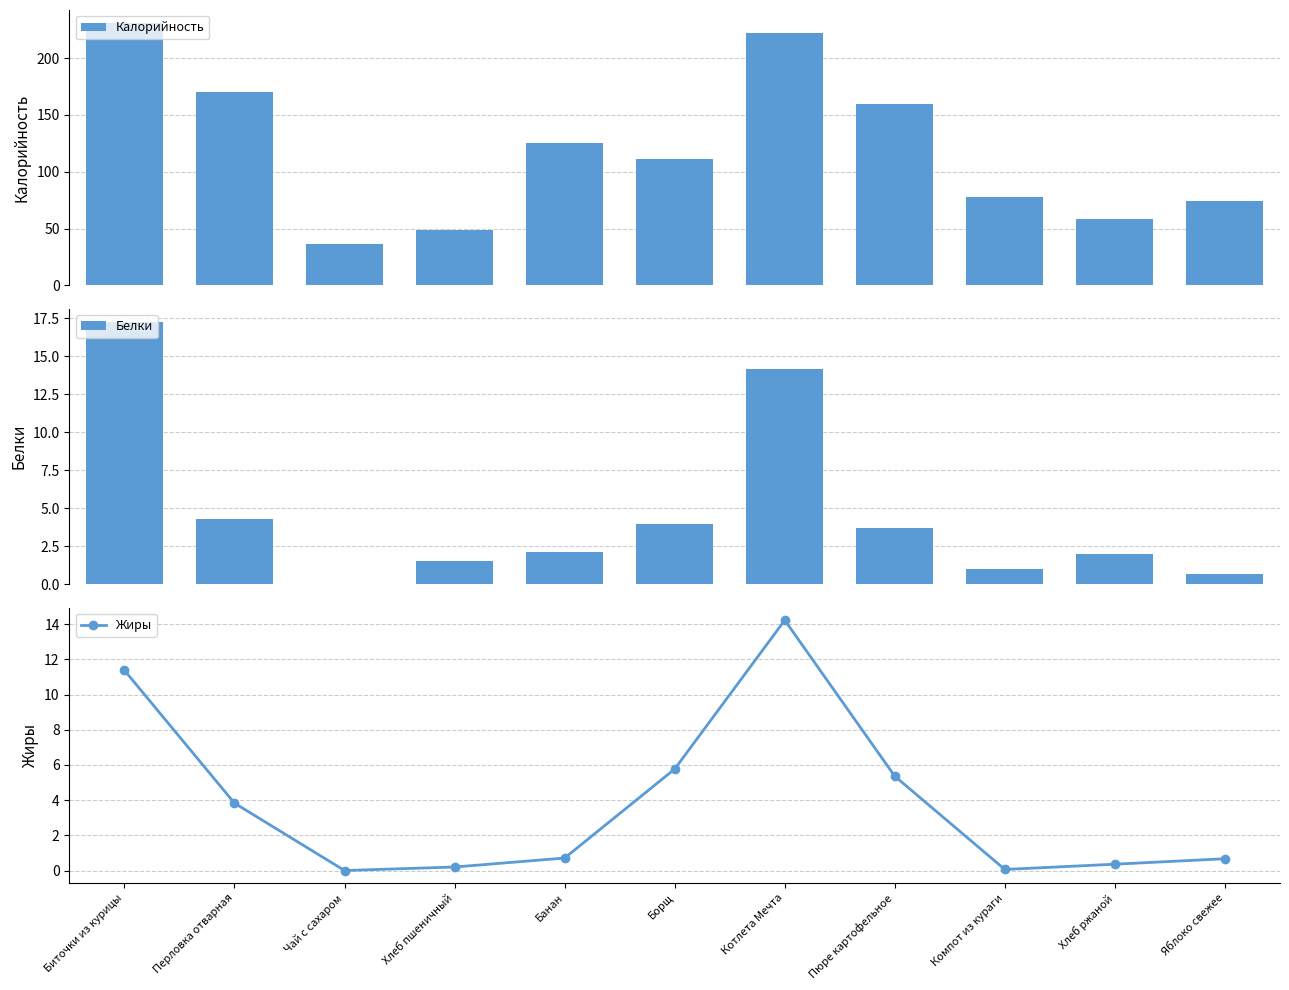

What is the difference between the highest and lowest values at Банан?

124.2